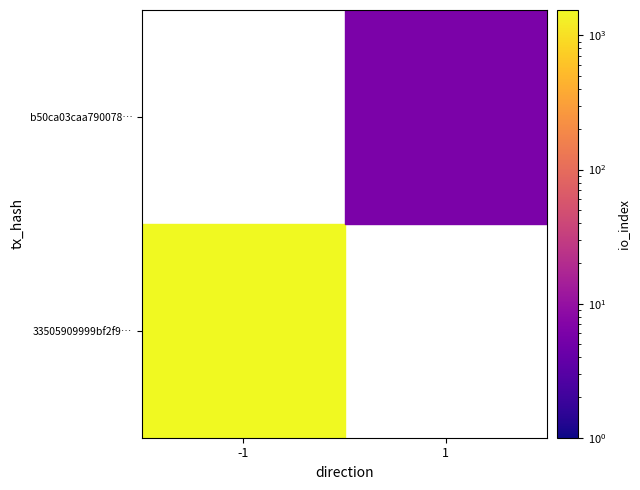

Which series has the largest range (max minus min)?

33505909999bf2f9a01b07481996227bffe2a8b